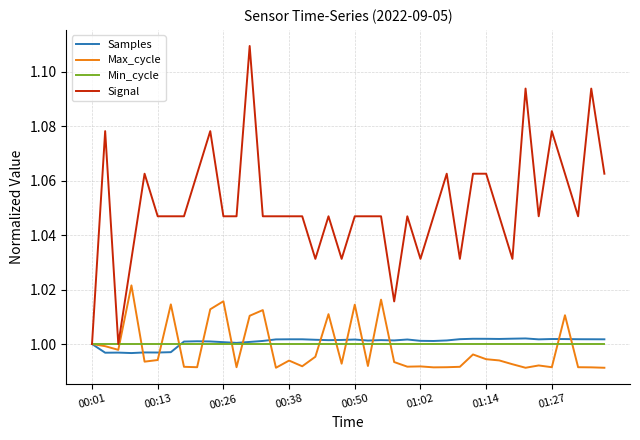

Is this an area chart (filled region under the line)?

No